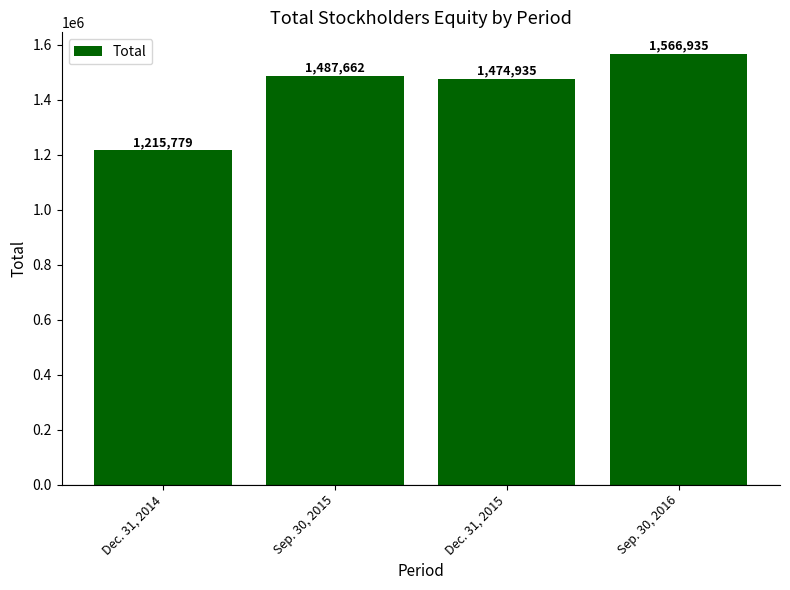

What is the maximum value shown in the chart?

1566935